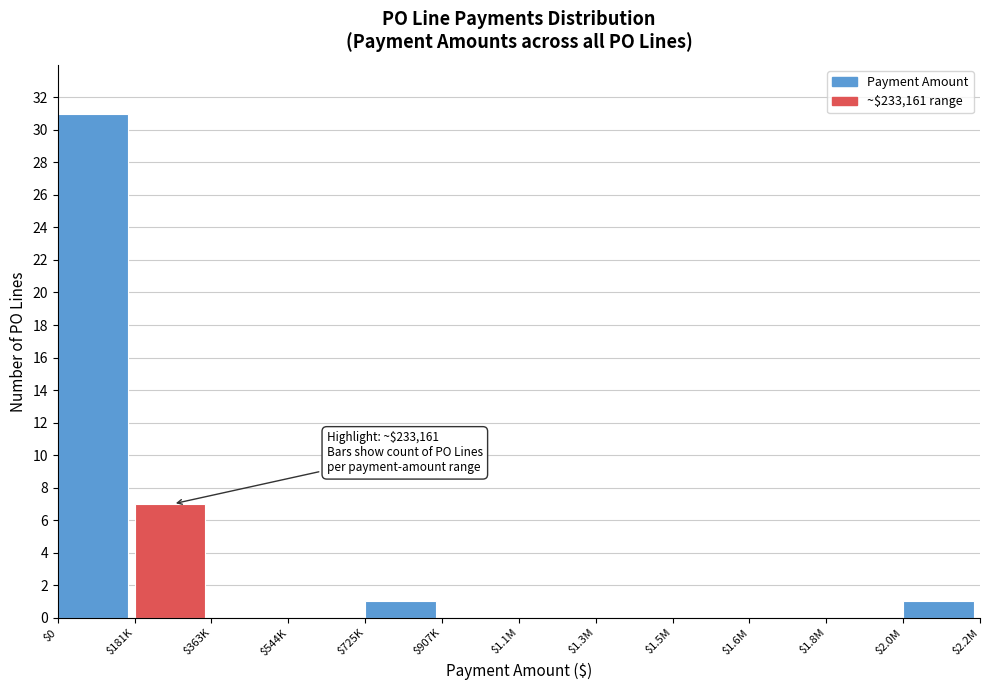

What is the greatest value displayed?

31